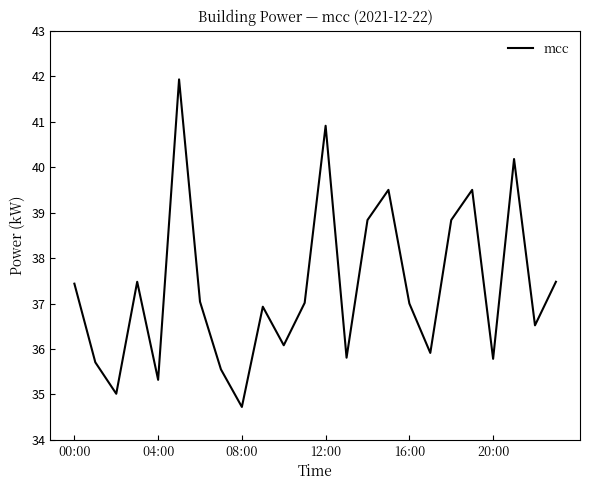

Does the chart have visible grid lines?

No